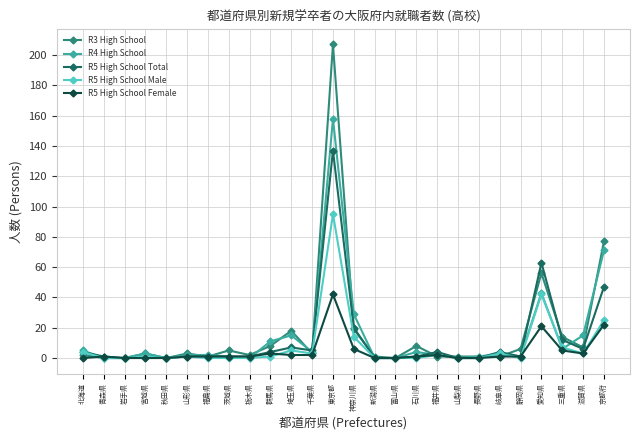

Rank the series by their maximum value, from lowest to highest.

R5 High School Female, R5 High School Male, R5 High School Total, R4 High School, R3 High School